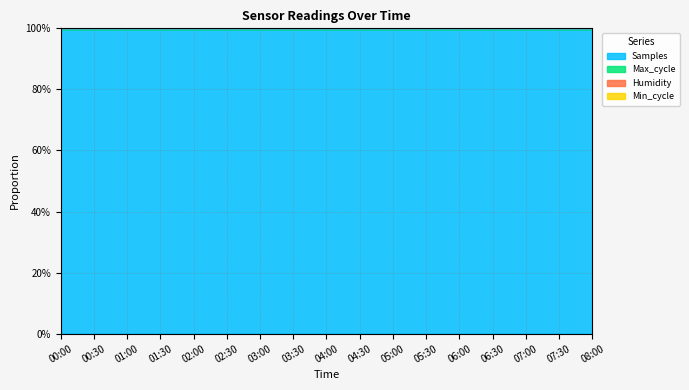

Which series has the largest total across all categories?

Samples